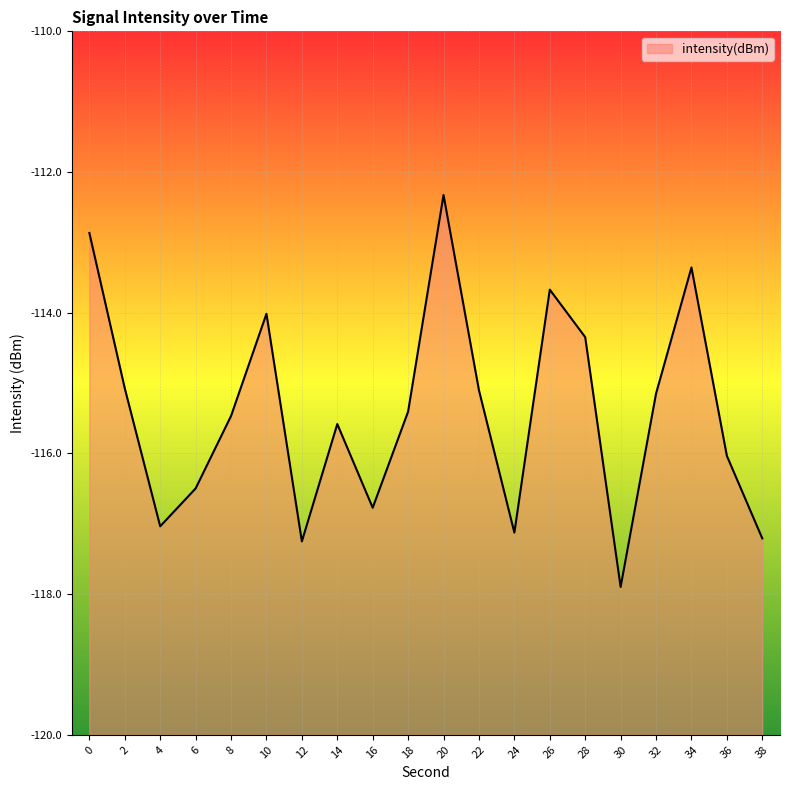

Which category has the lowest value across all series?

30